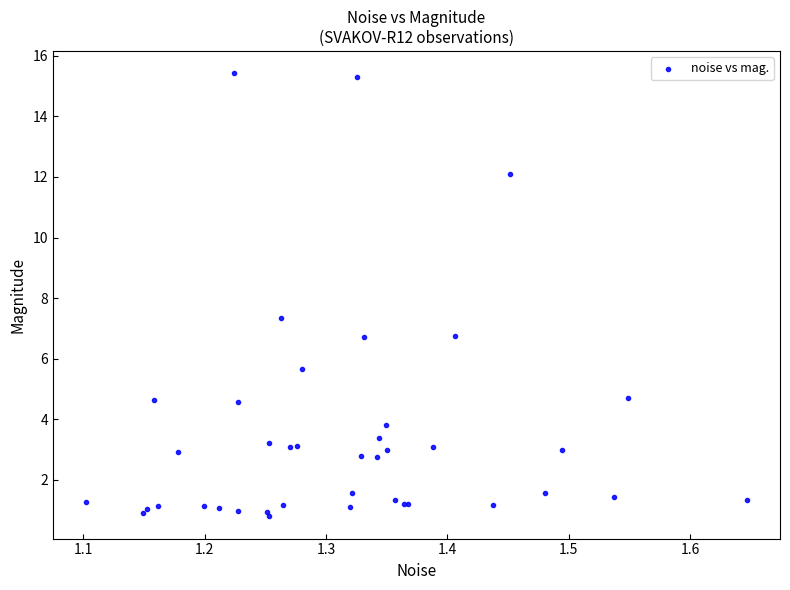

What Y value in the scatter plot is closest to 8?

7.4